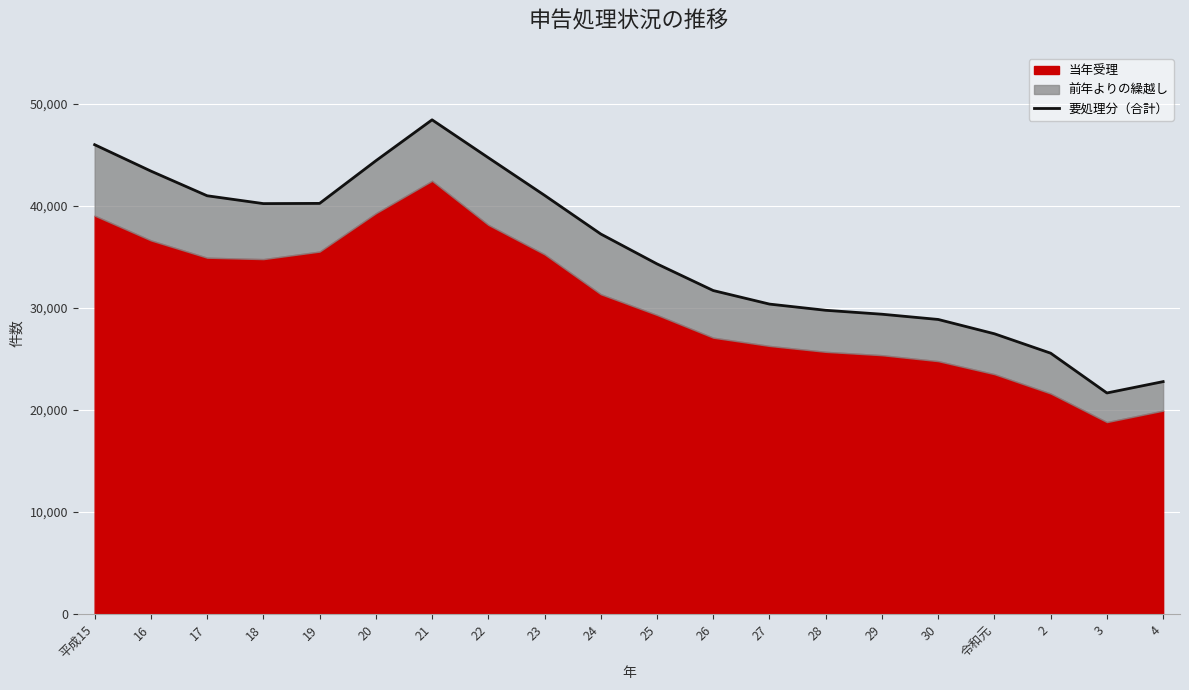

What is the value of the 11th point from the left?

34322